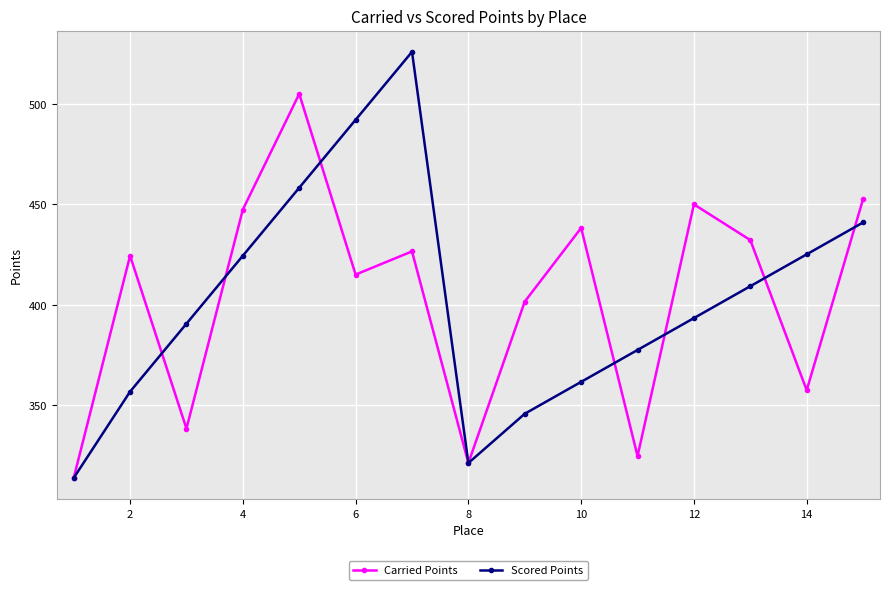

What is the maximum value shown in the chart?

525.9